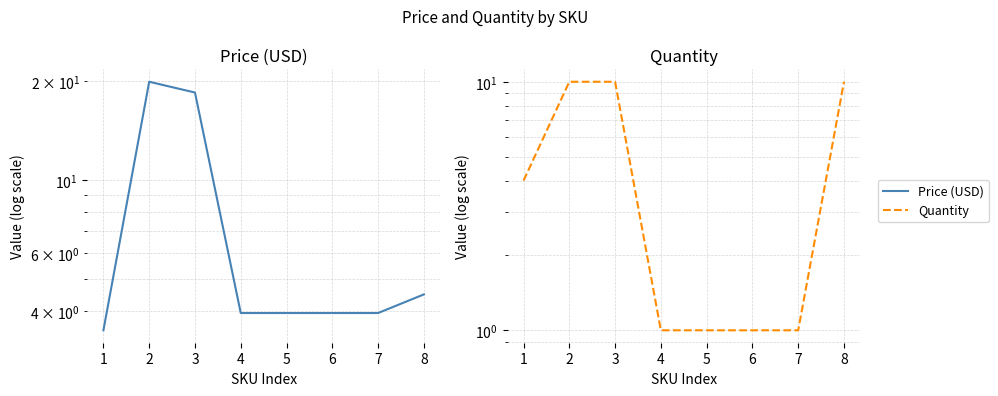

What is the difference between the highest and lowest values at 7?

3.0